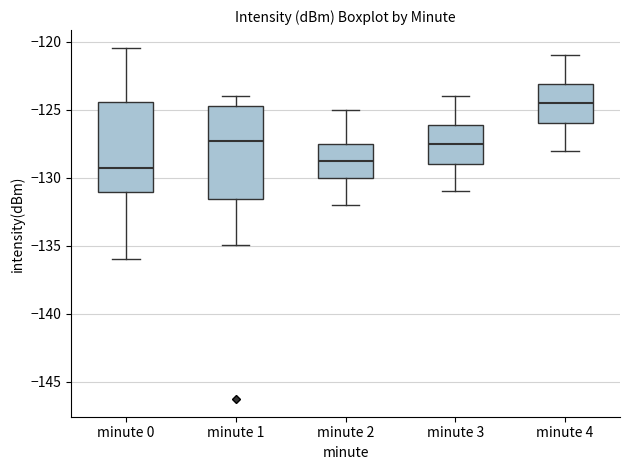

Reading left to right, read every box against the y-axis: the position of its median line, the range the box covers, and the ends of its whiskers. The values are not printed on the chart, so give them approximately, as read against the axis.

minute 0: median -129.0, box -131.0 to -124.5, whiskers -136.0 to -120.5
minute 1: median -127.5, box -131.5 to -125.0, whiskers -135.0 to -124.0
minute 2: median -128.5, box -130.0 to -127.5, whiskers -132.0 to -125.0
minute 3: median -127.5, box -129.0 to -126.0, whiskers -131.0 to -124.0
minute 4: median -124.5, box -126.0 to -123.0, whiskers -128.0 to -121.0